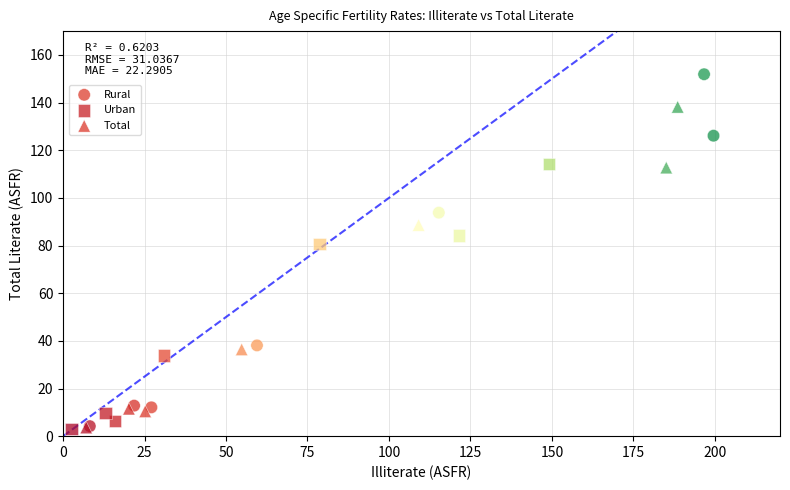

Which series has the widest spread of Y values?

Rural